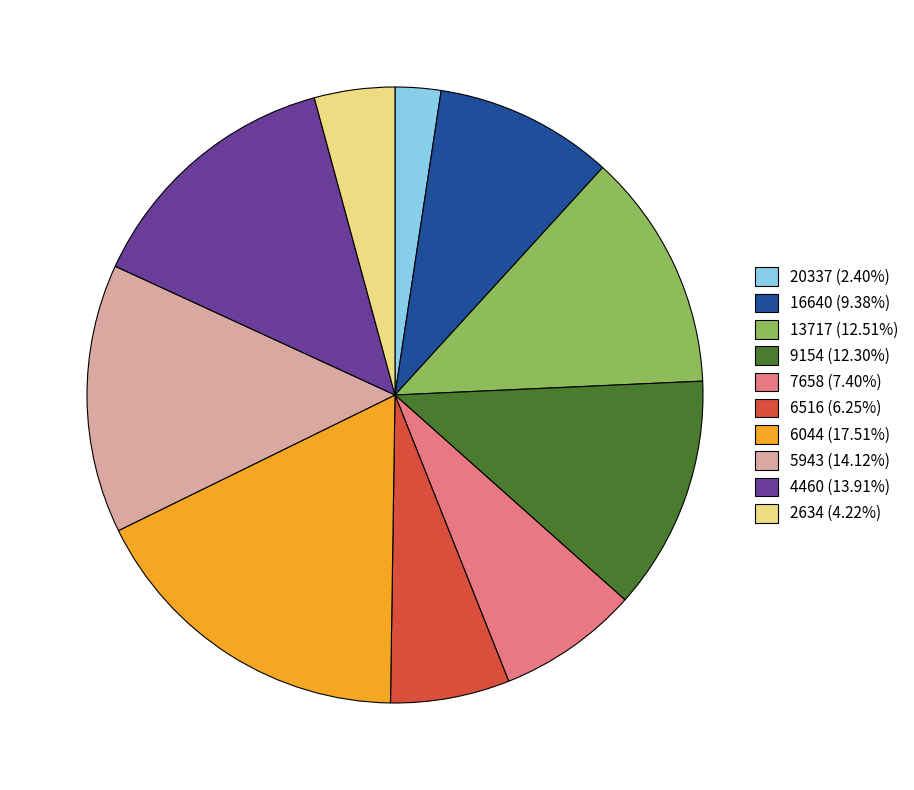

What is the ratio of the value at 4460 (13.91%) to the value at 13717 (12.51%)?

1.1